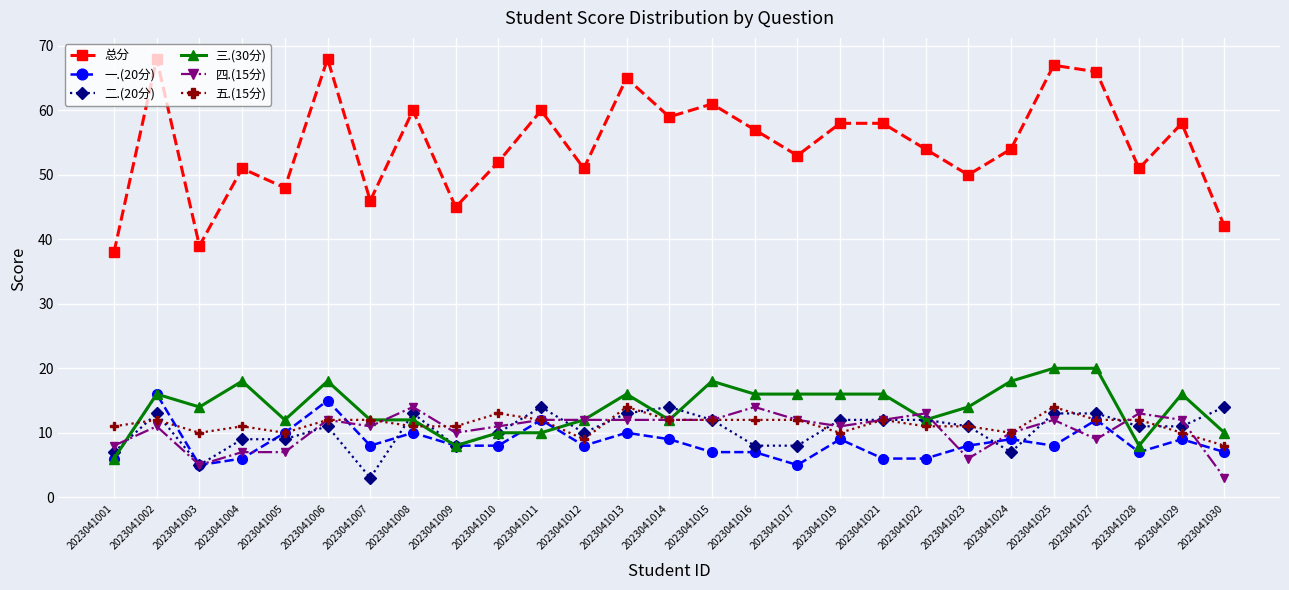

How many categories are shown in the chart?

27